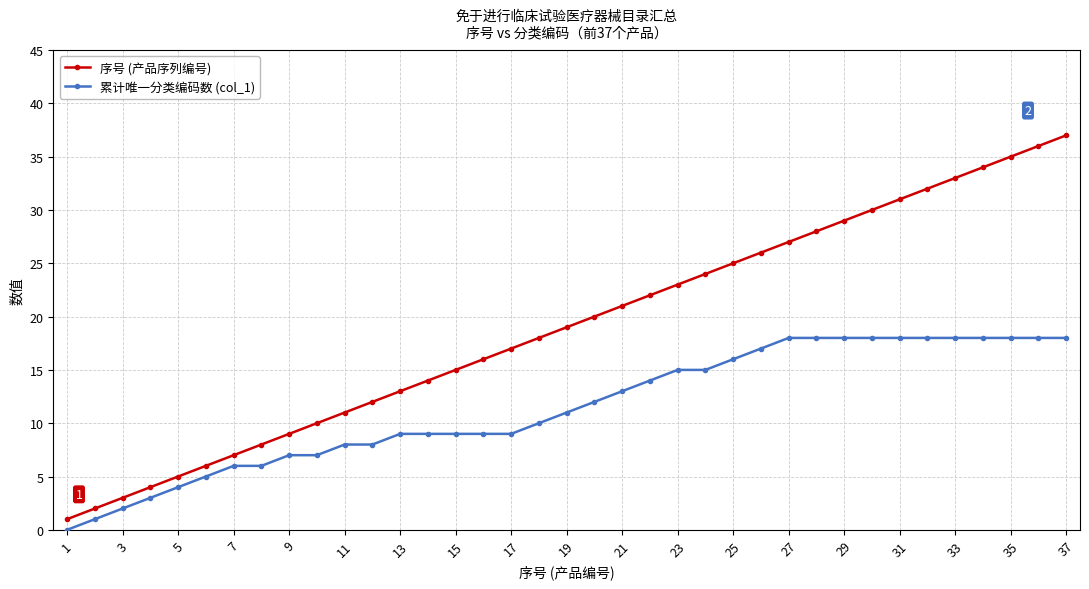

Count the number of data series in this chart.

2